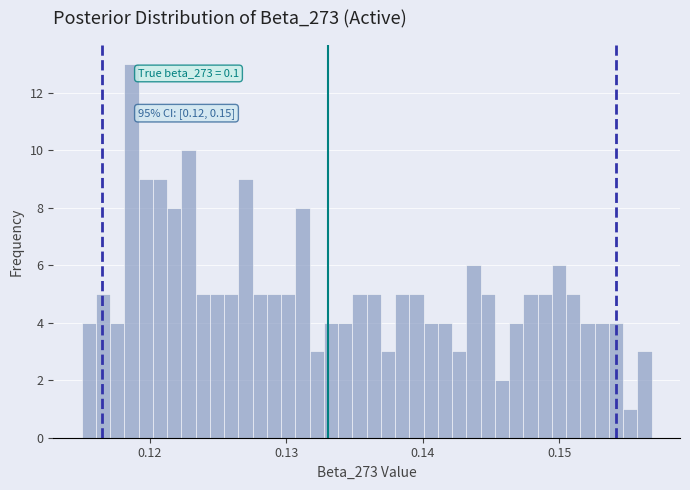

Read against the x-axis, roughly where is the centre of the tallest bar?

0.119